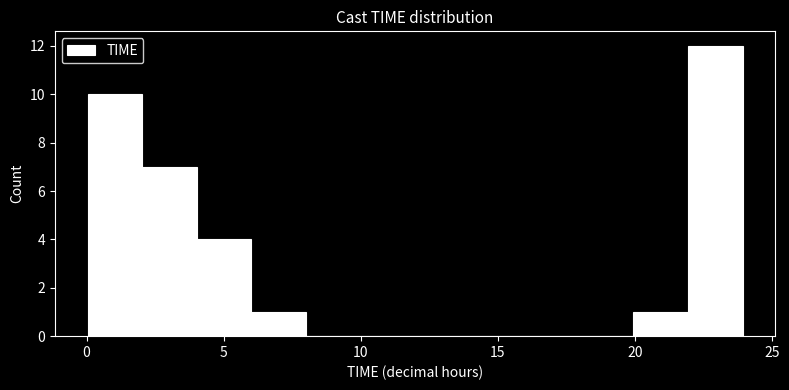

Read against the x-axis, roughly where is the centre of the tallest bar?

23.0